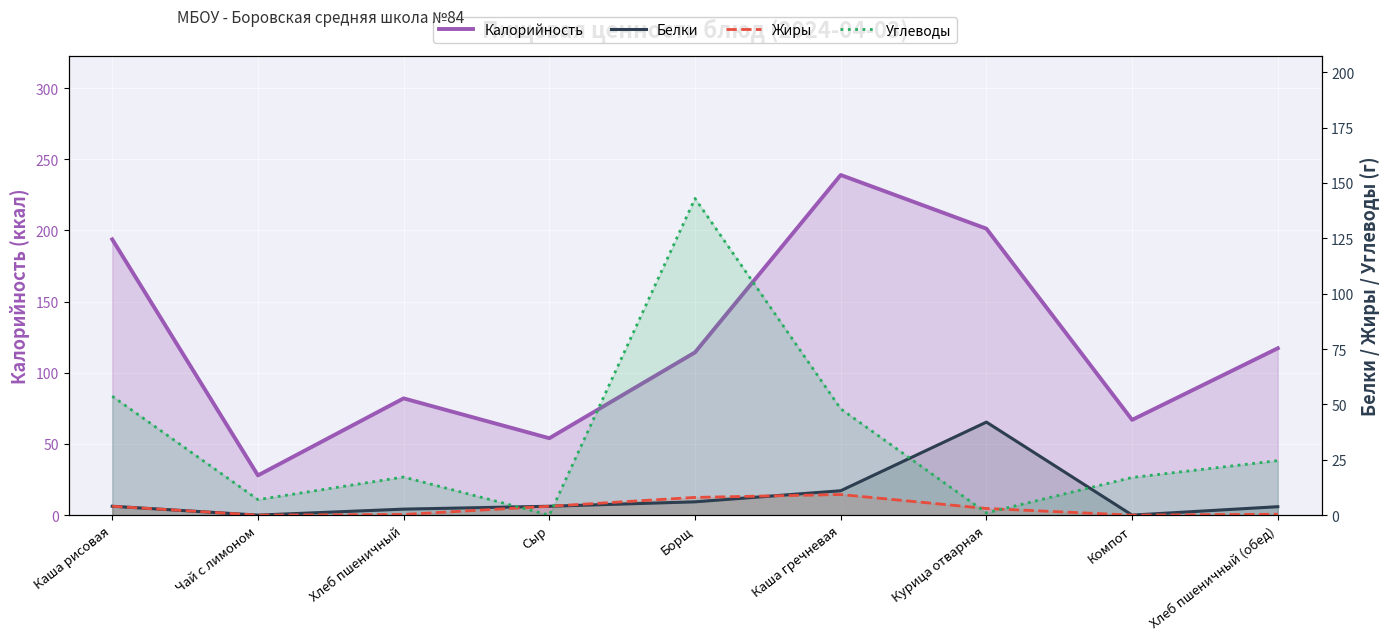

How many values in the Углеводы series exceed 17?

5